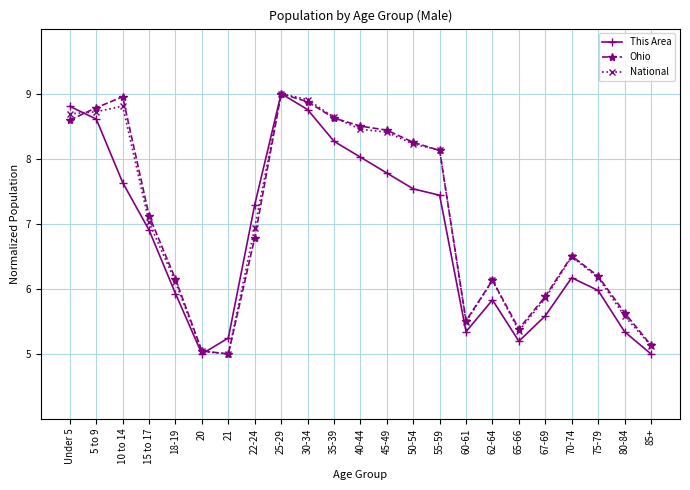

What is the lowest value of the This Area series?

5.0